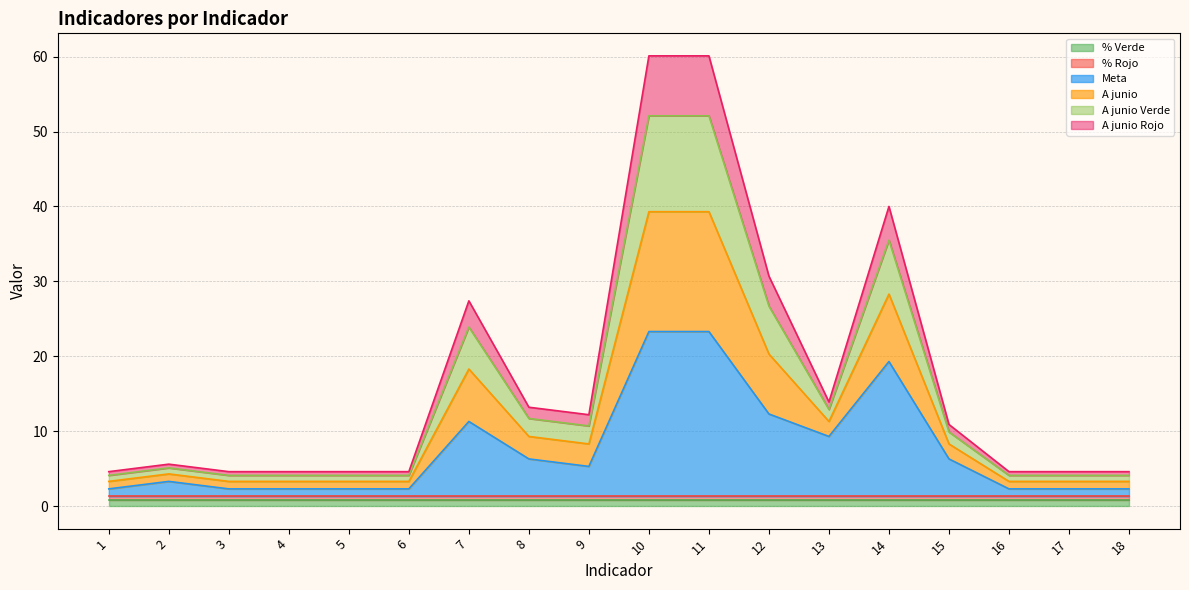

True or false: A junio has more than 1 points higher than both neighbors.

True